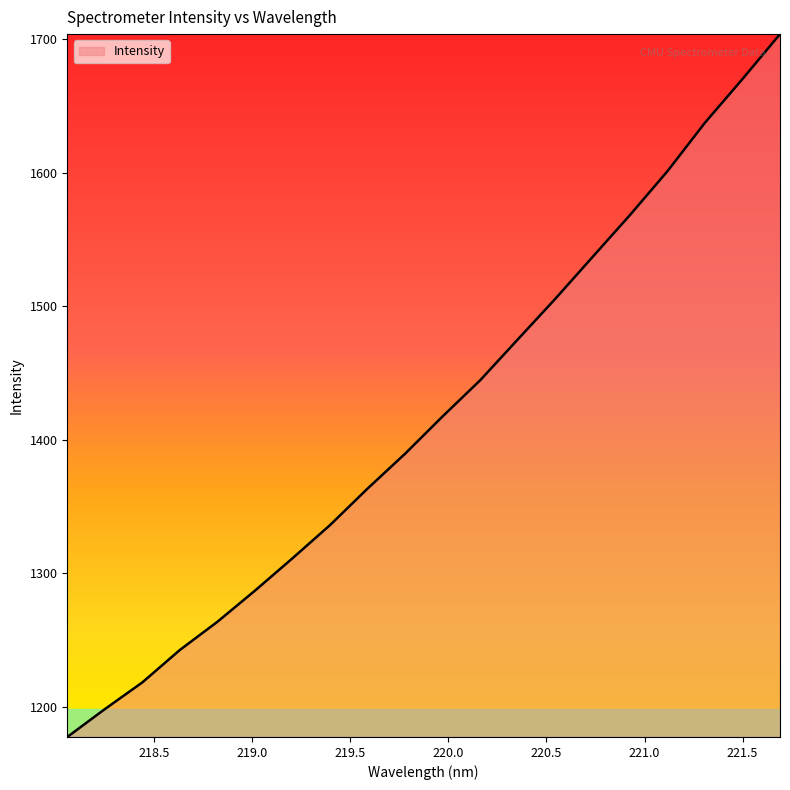

What is the difference between the maximum and minimum values?

526.3